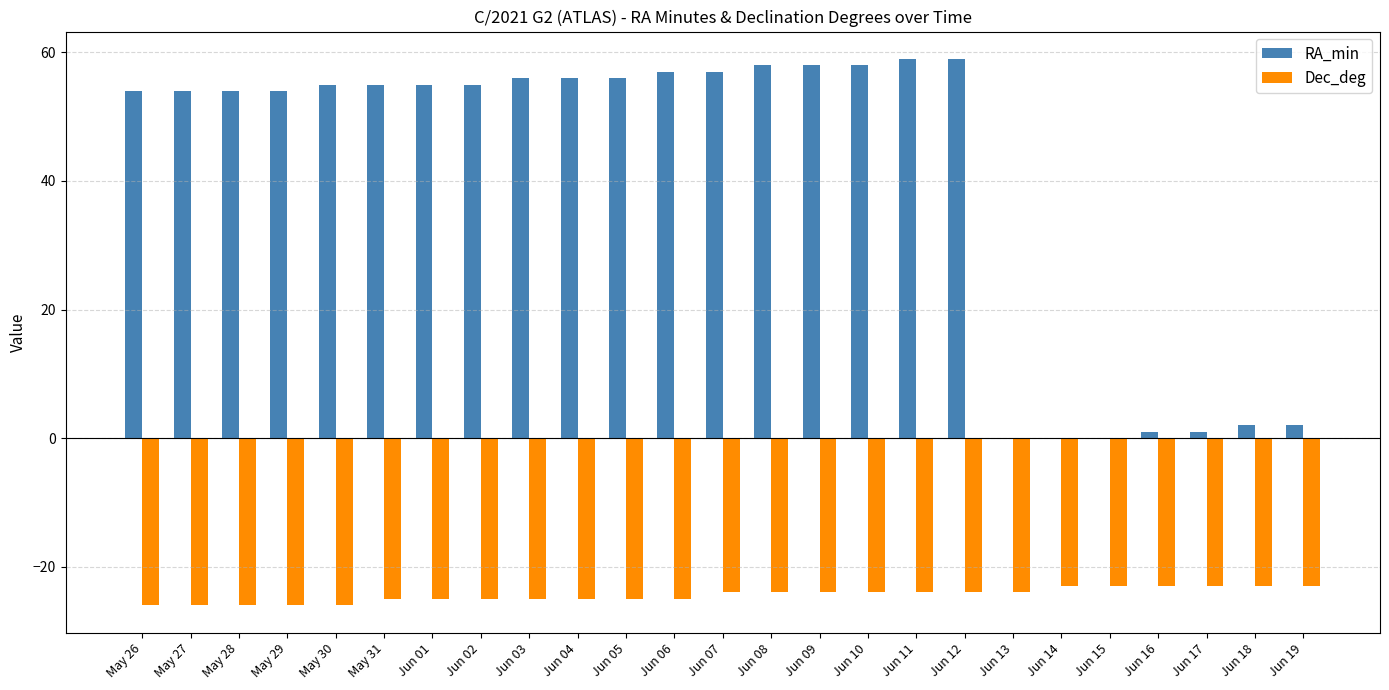

Is the value of RA_min at May 26 greater than the value of Dec_deg at Jun 03?

Yes